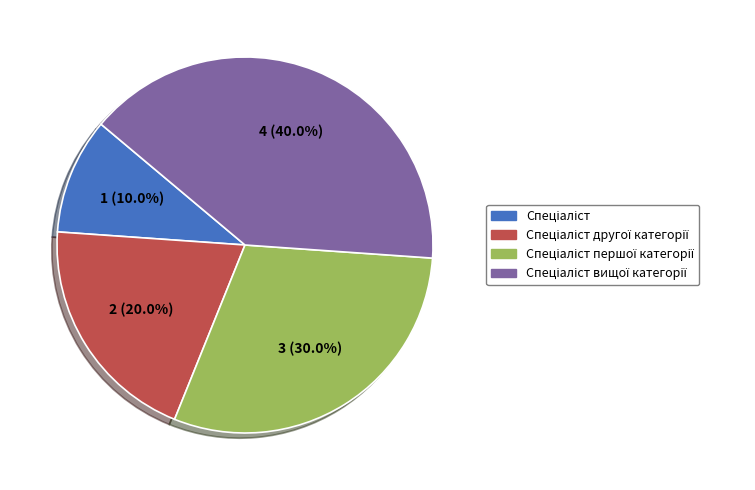

Does any single category account for the majority?

No